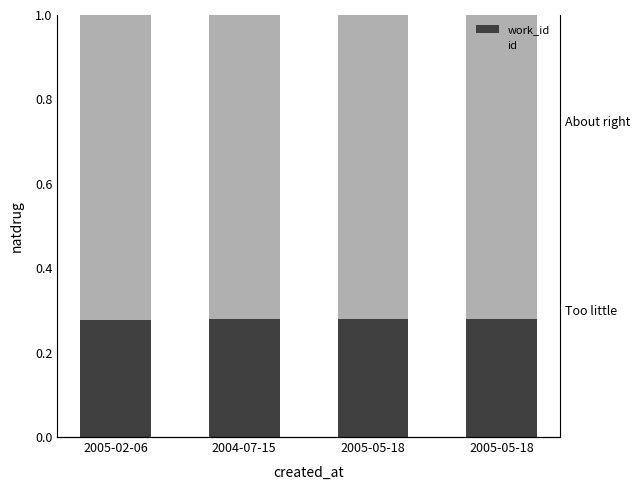

Between 2004-07-15 and 2005-05-18, which is larger?

2004-07-15